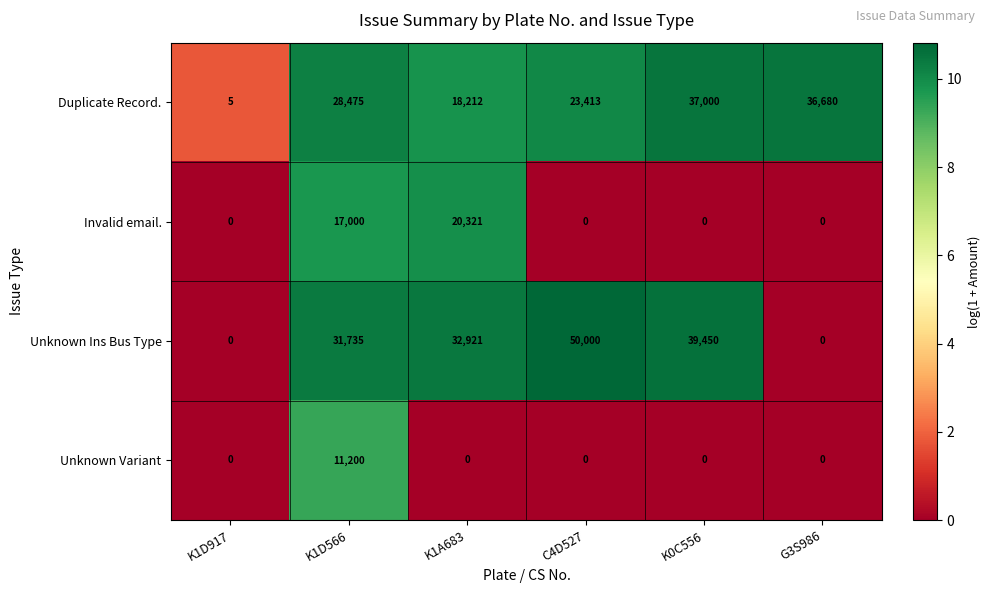

Reading right to left, list all the values displayed in this chart.

Duplicate Record.: 36680	37000	23413	18212	28475	5
Invalid email.: 0	0	0	20321	17000	0
Unknown Ins Bus Type: 0	39450	50000	32921	31735	0
Unknown Variant: 0	0	0	0	11200	0